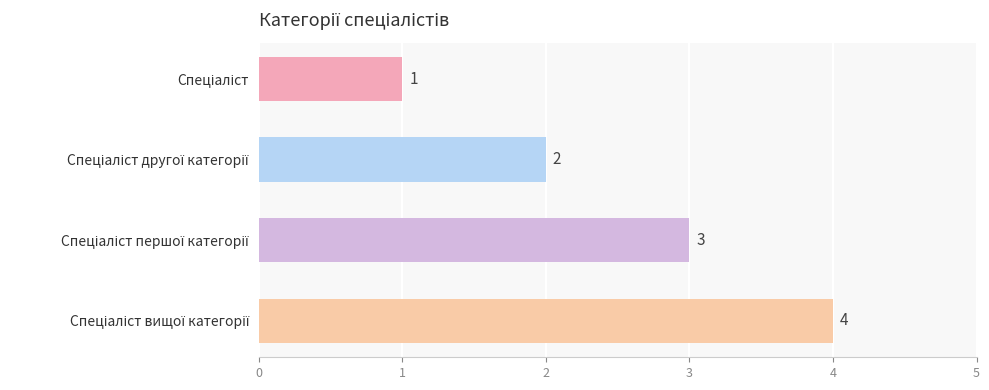

What is the value of the 1st bar from the top?

1